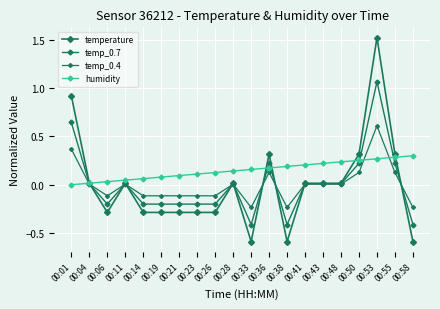

How many values in the temp_0.7 series are below 0?

9